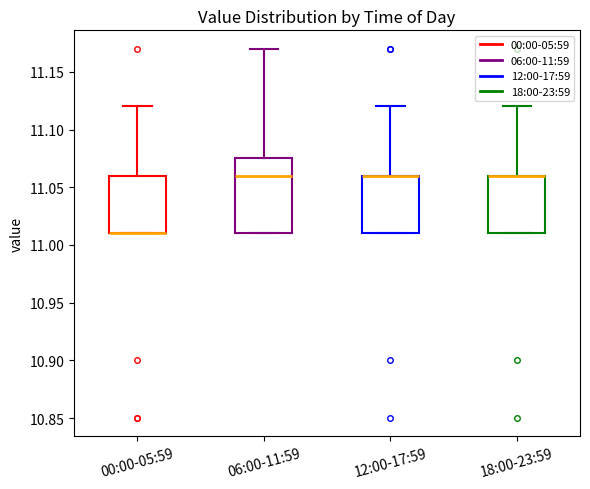

Reading left to right, transcribe this box plot: for each box, give where its median line is, the range the box spans, and where its two whiskers end, as read against the y-axis. The values are not printed on the chart, so give them approximately, as read against the axis.

00:00-05:59: median 11.010 (drawn on the box's lower edge), box 11.010 to 11.060, whiskers 11.010 to 11.120
06:00-11:59: median 11.060, box 11.010 to 11.075, whiskers 11.010 to 11.170
12:00-17:59: median 11.060 (drawn on the box's upper edge), box 11.010 to 11.060, whiskers 11.010 to 11.120
18:00-23:59: median 11.060 (drawn on the box's upper edge), box 11.010 to 11.060, whiskers 11.010 to 11.120